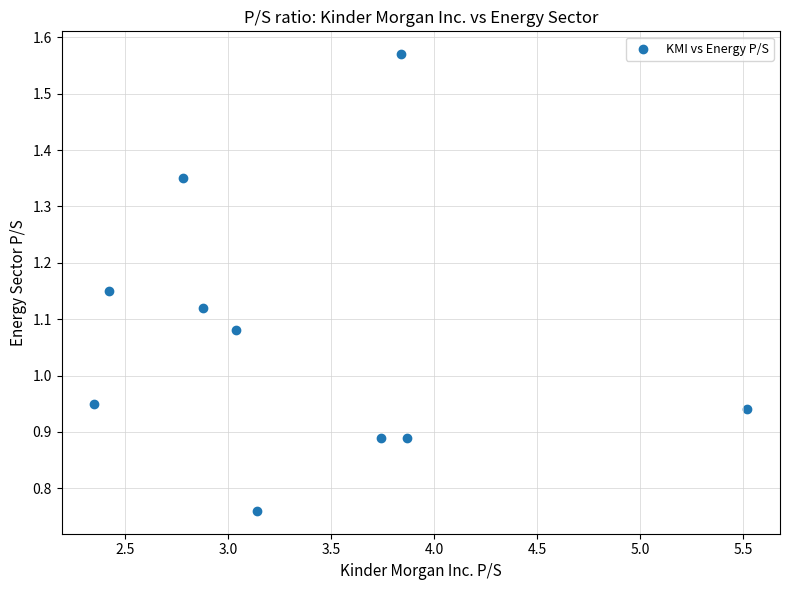

What is the range of X values (max minus min)?

3.2